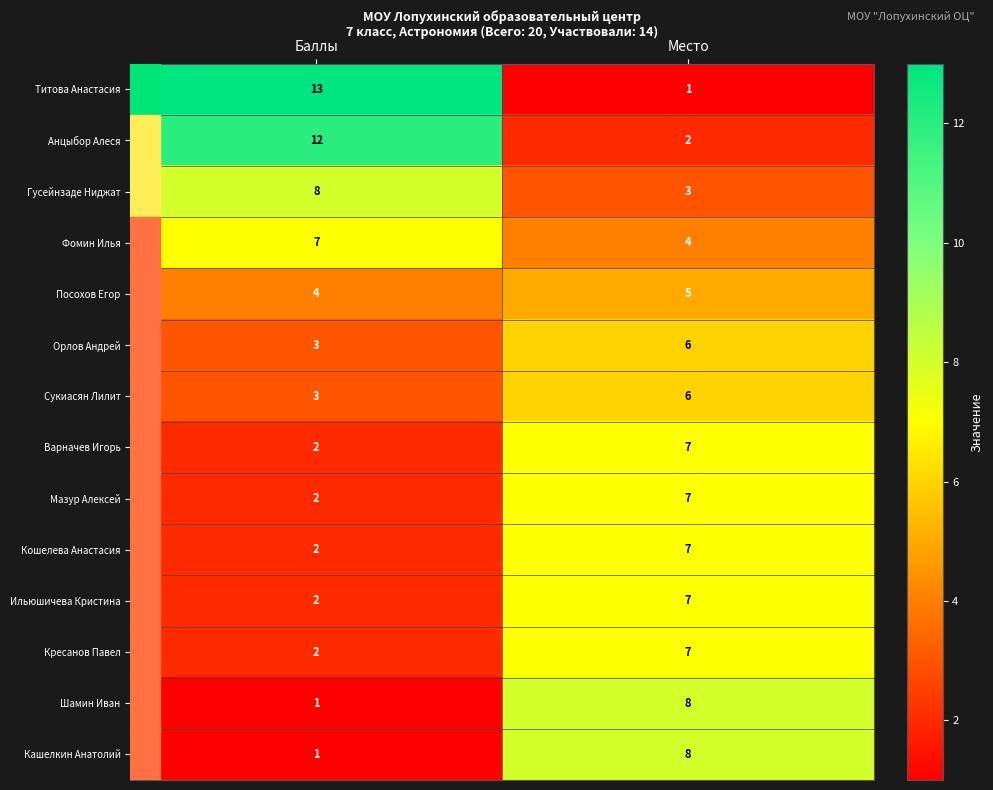

What is the sum of the Посохов Егор values at Баллы and Место?

9